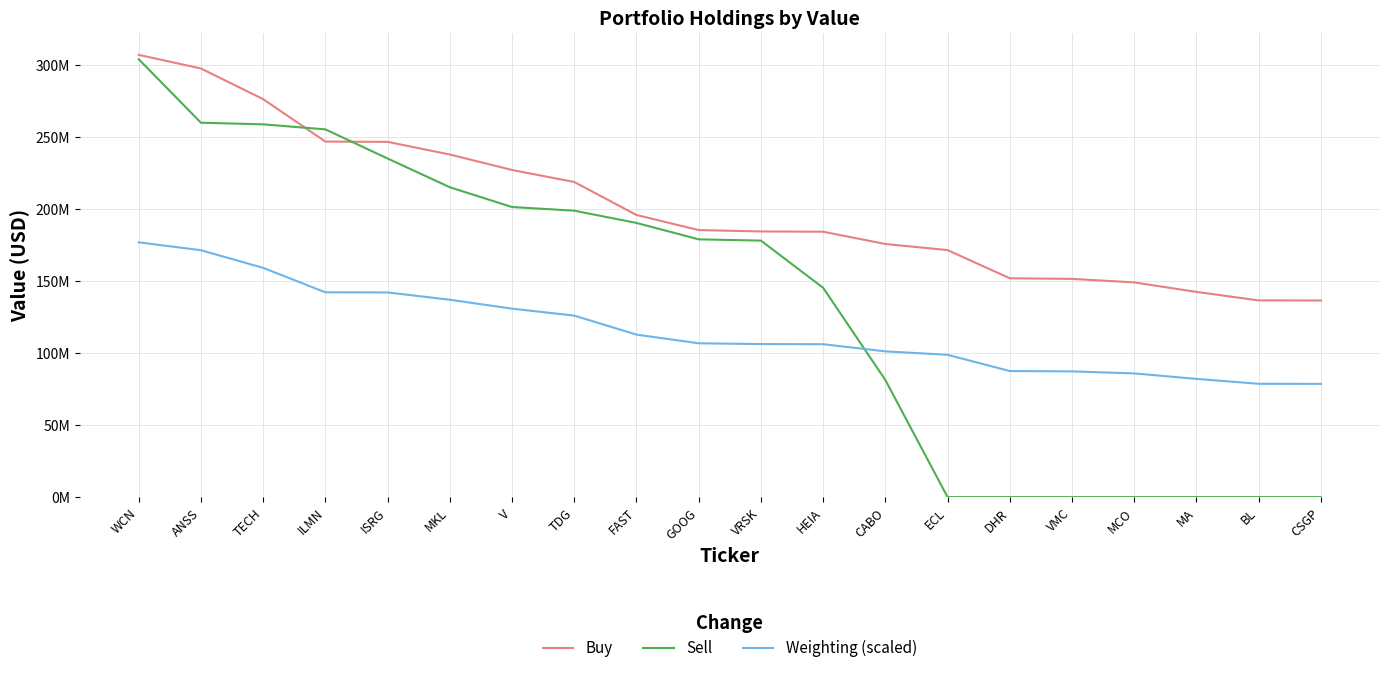

What is the total value across all series at CSGP?

214939000.0